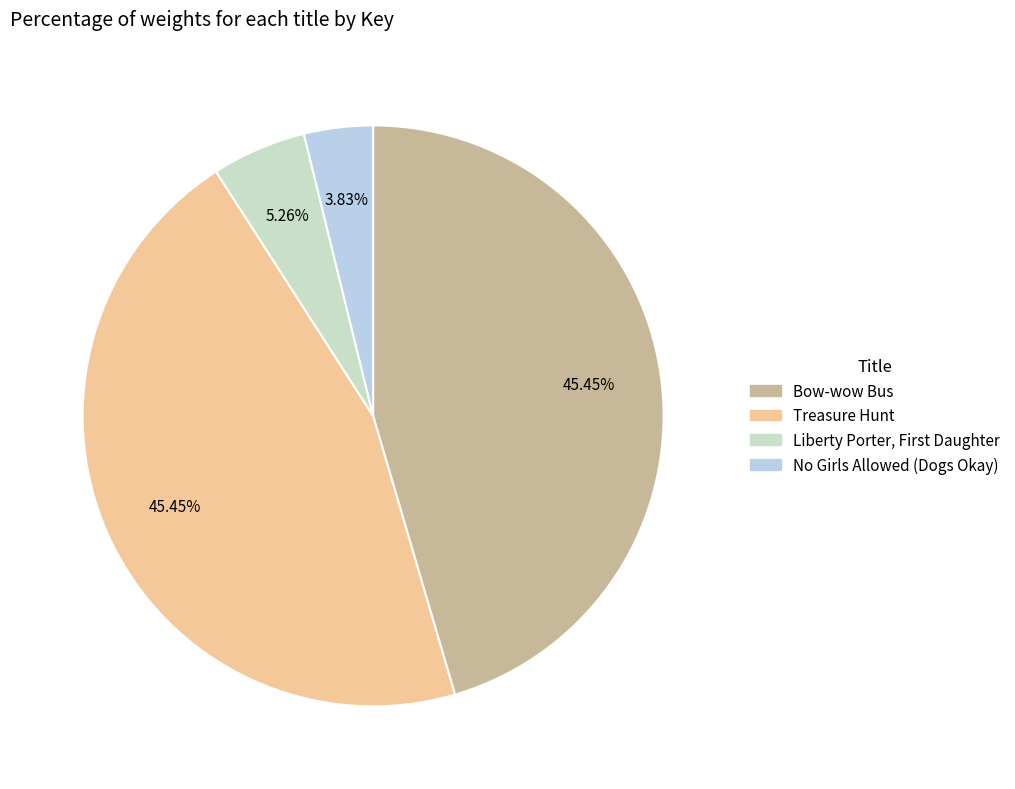

What is the smallest slice in the pie chart?

No Girls Allowed (Dogs Okay)